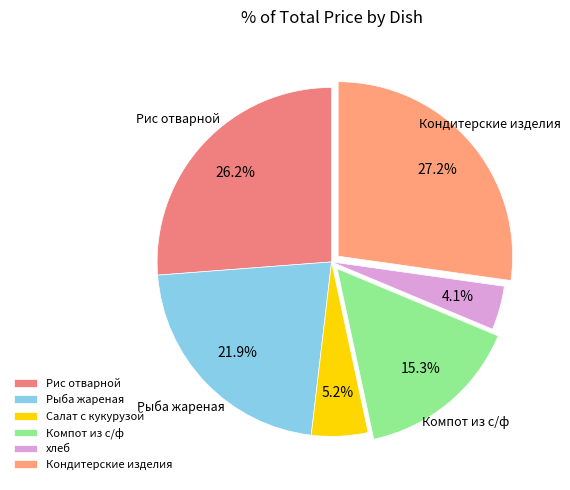

To the nearest percent, what is the average slice percentage?

17%